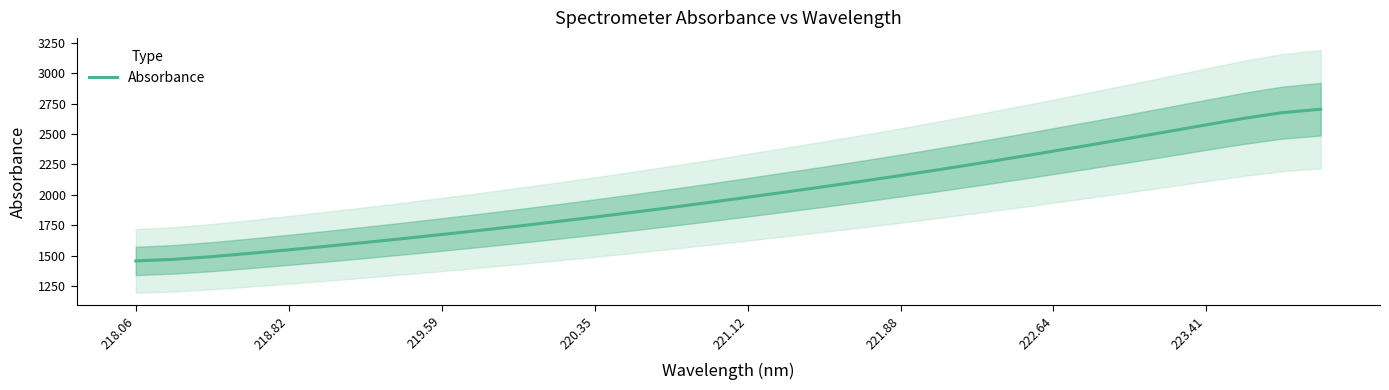

What is the maximum value for Absorbance?

2704.5